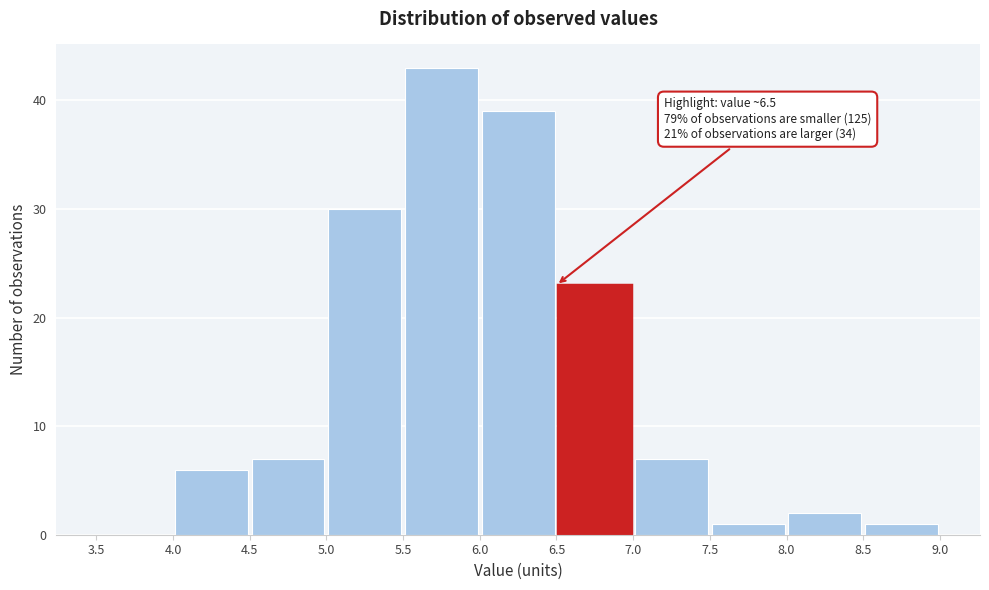

Over which range of the x-axis is the bar tallest?

5.5 to 6.0